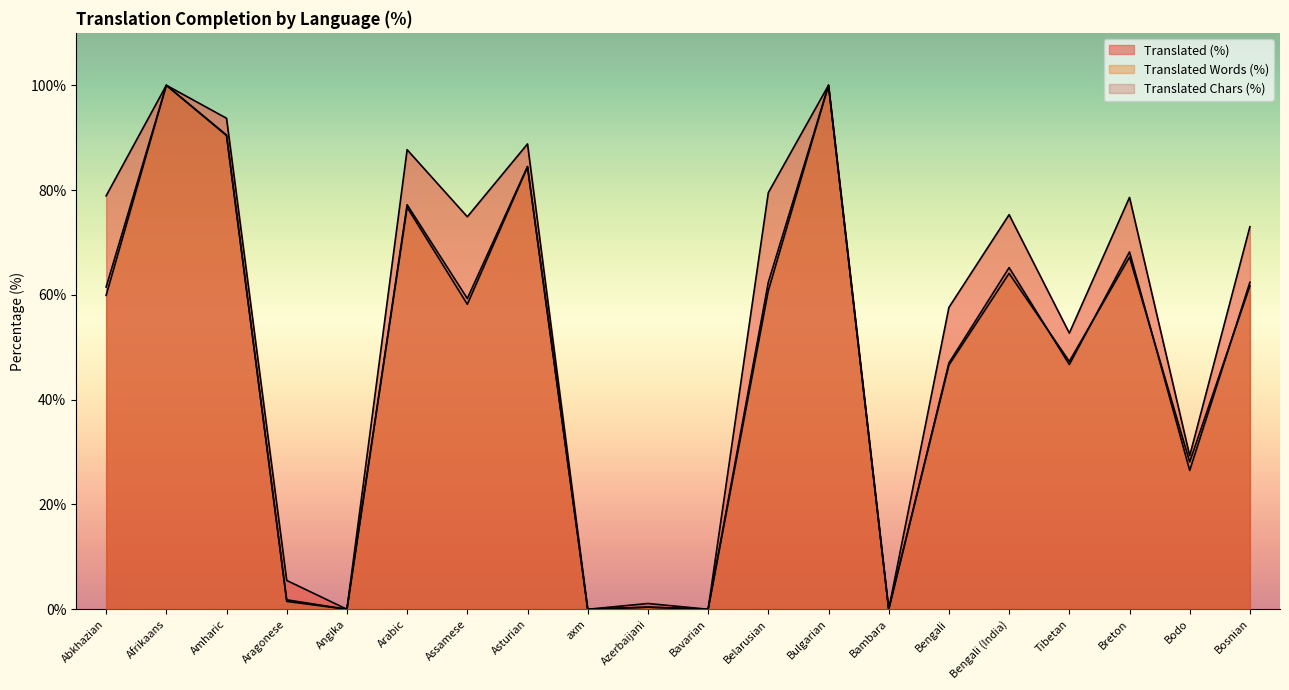

True or false: translated_words_percent has a value of 28.1 at Bodo.

True